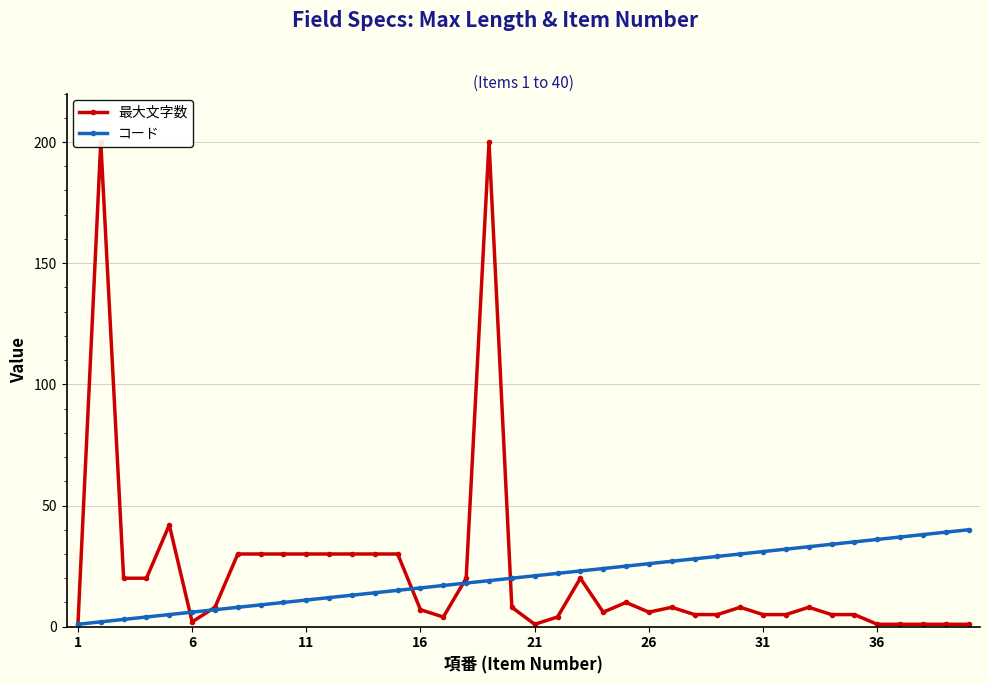

Rank the series by their maximum value, from highest to lowest.

最大文字数, コード